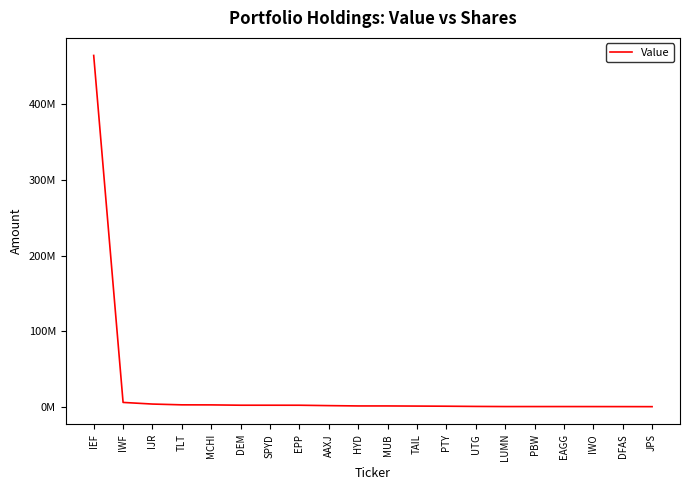

Which label corresponds to the largest value in the chart?

IEF